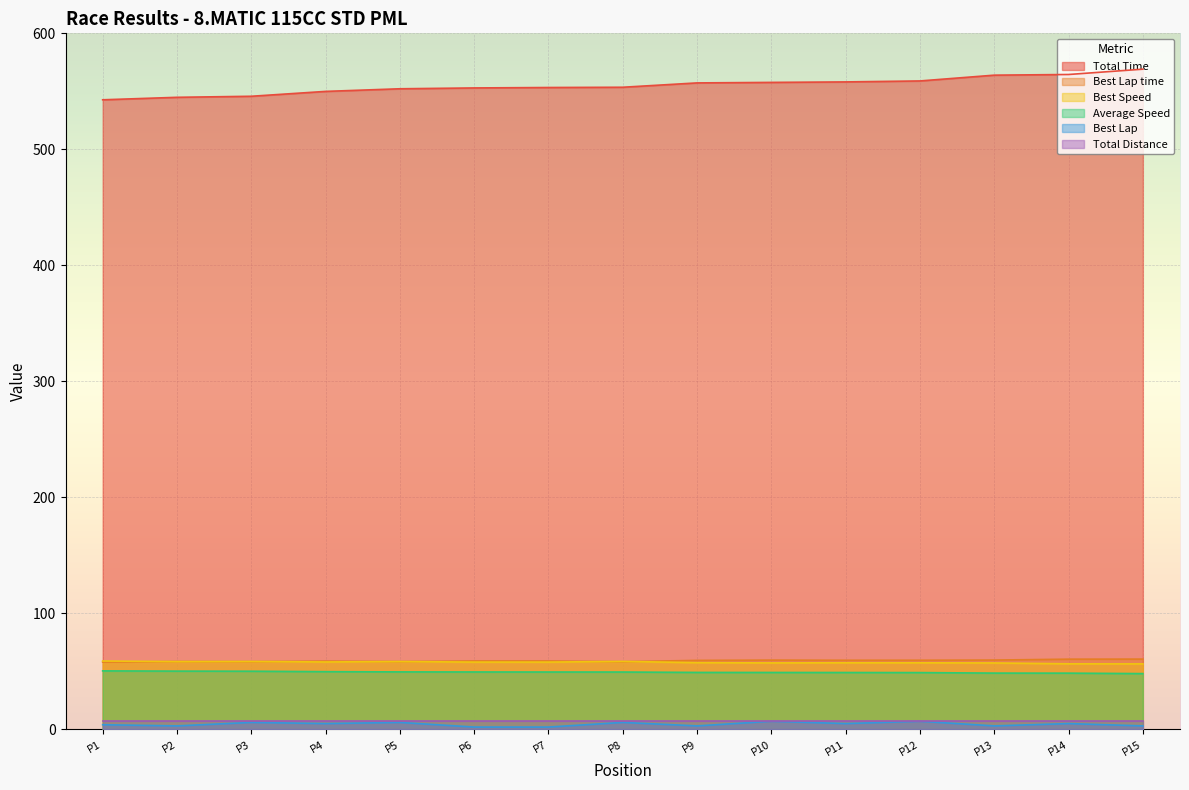

True or false: Best Lap time and Best Lap intersect in this chart.

False